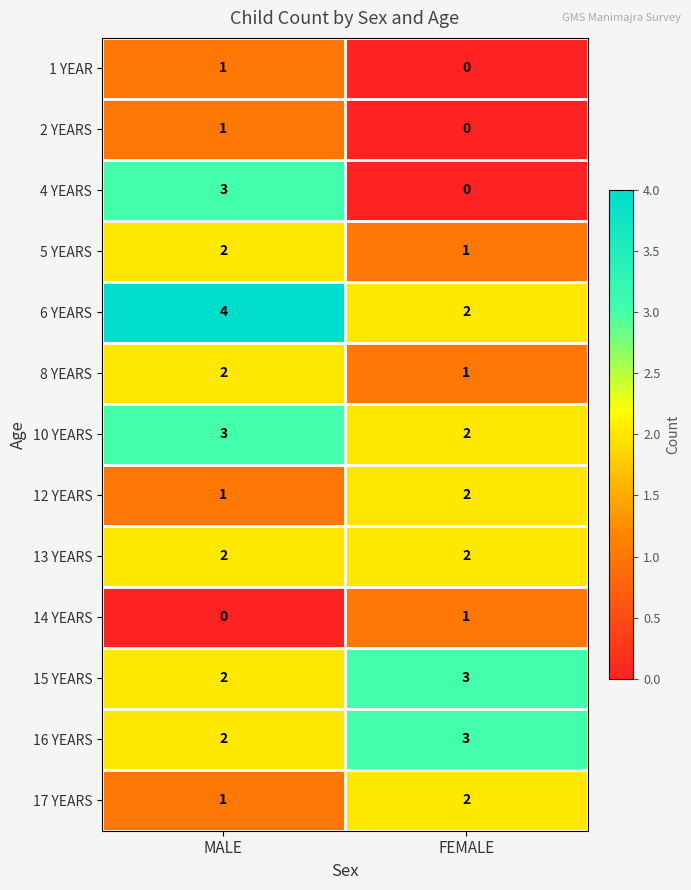

Between MALE and FEMALE, which series saw the biggest shift?

4 YEARS